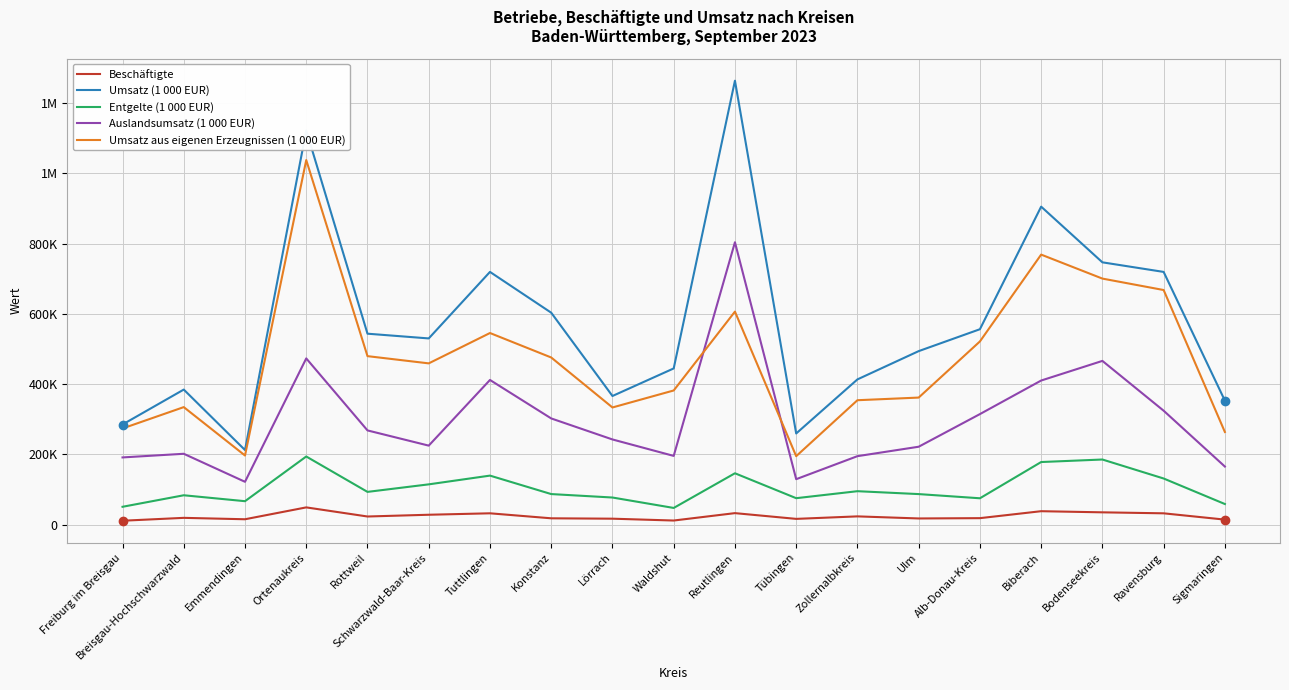

True or false: Umsatz (1 000 EUR) has a value of 807303 at Ulm.

False